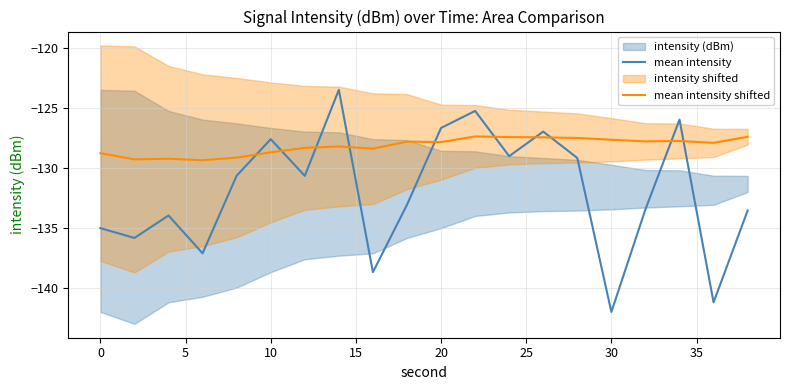

List the series in order of their peak value, highest first.

mean intensity, mean intensity shifted